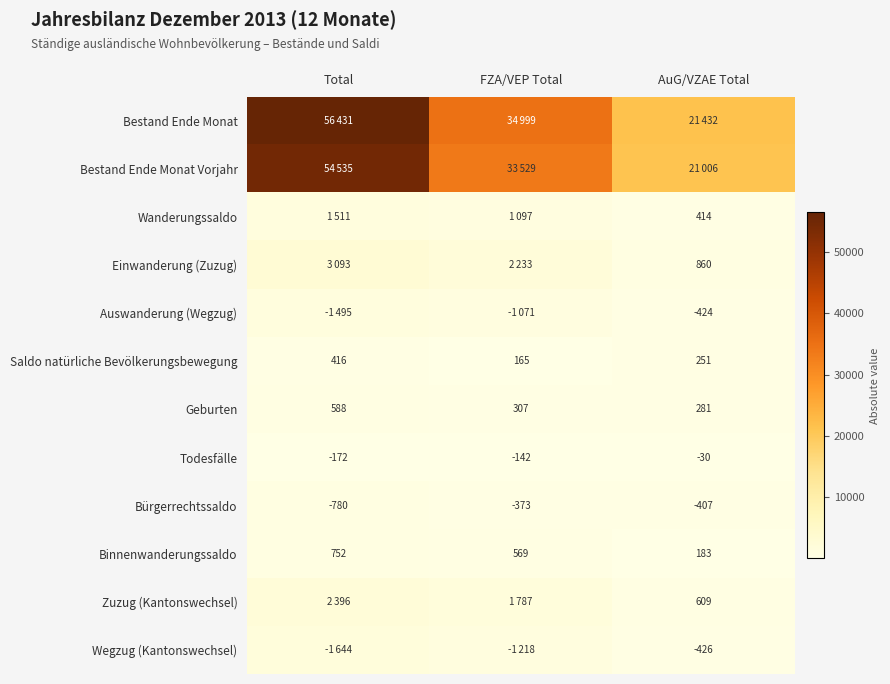

The Binnenwanderungssaldo series shows 183 at AuG/VZAE Total. True or false?

True